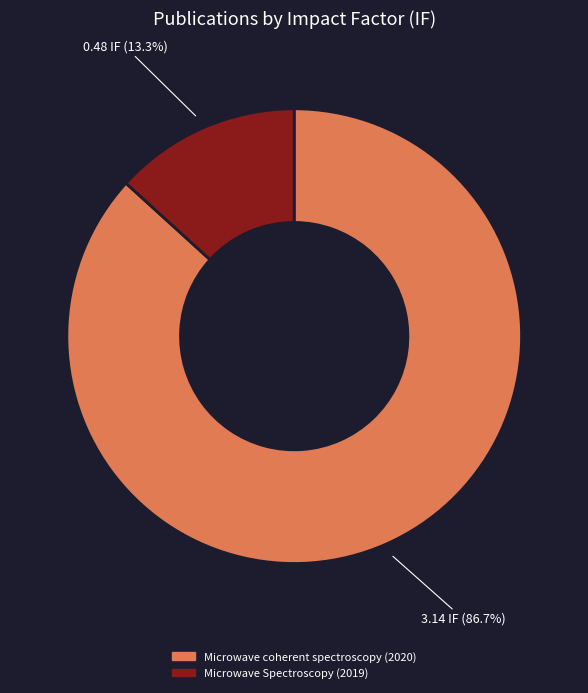

Is there a majority slice in this chart?

Yes